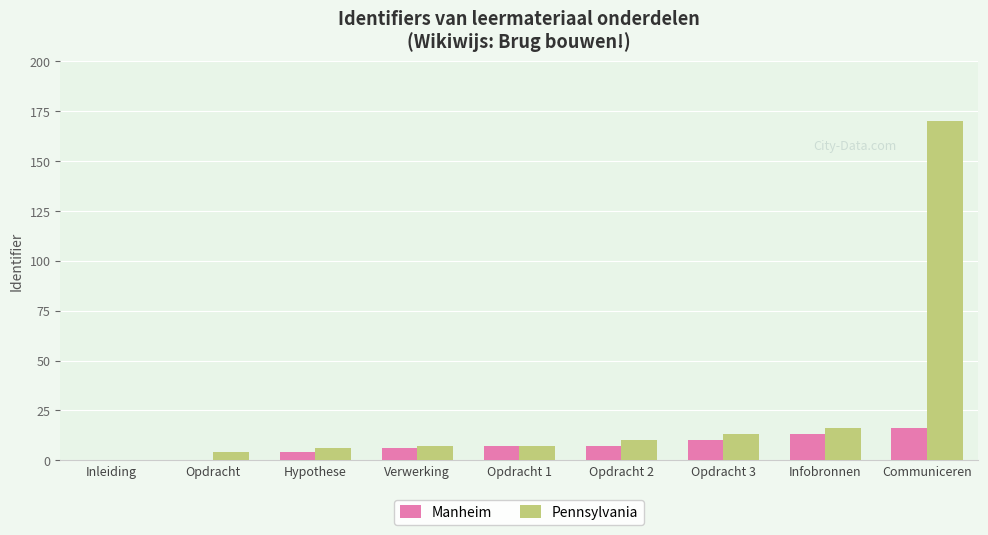

Reading right to left, extract all data points from this chart.

Manheim: Communiceren=16	Infobronnen=13	Opdracht 3=10	Opdracht 2=7	Opdracht 1=7	Verwerking=6	Hypothese=4	Opdracht=0	Inleiding=0
Pennsylvania: Communiceren=170	Infobronnen=16	Opdracht 3=13	Opdracht 2=10	Opdracht 1=7	Verwerking=7	Hypothese=6	Opdracht=4	Inleiding=0